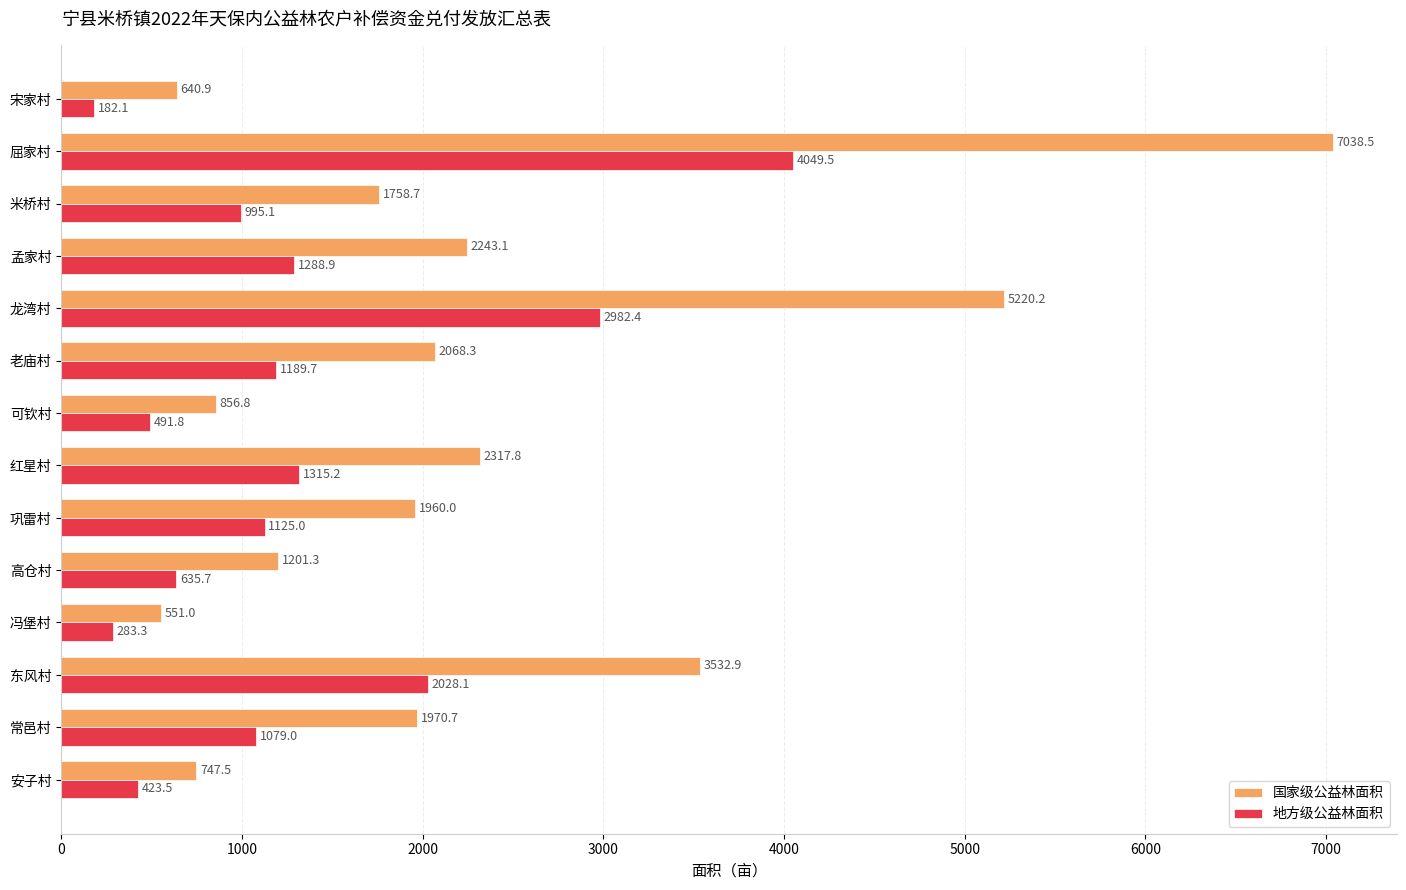

At how many categories does at least one series exceed 5009?

2